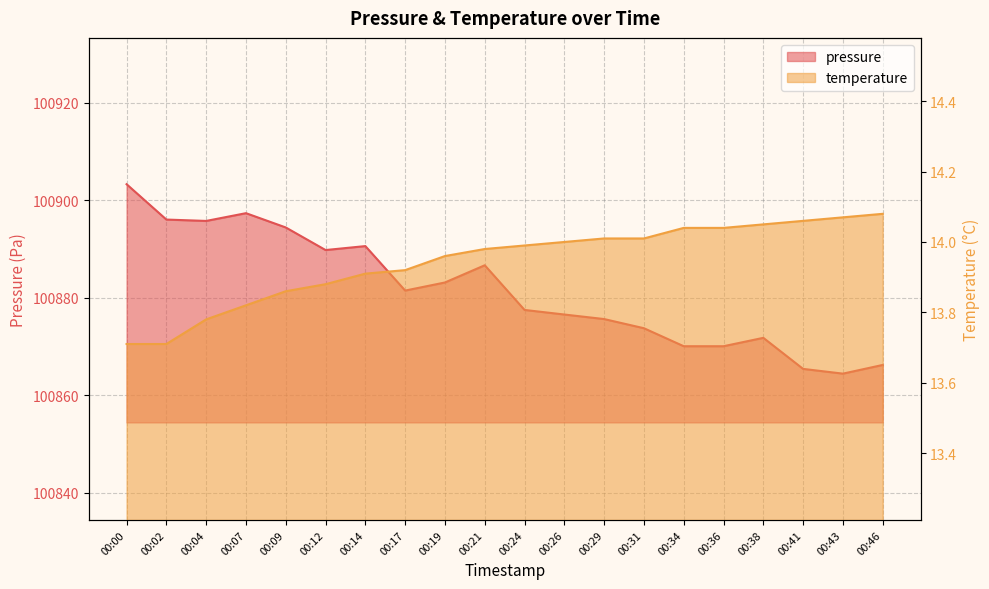

At which label is temperature closest to 13?

00:00